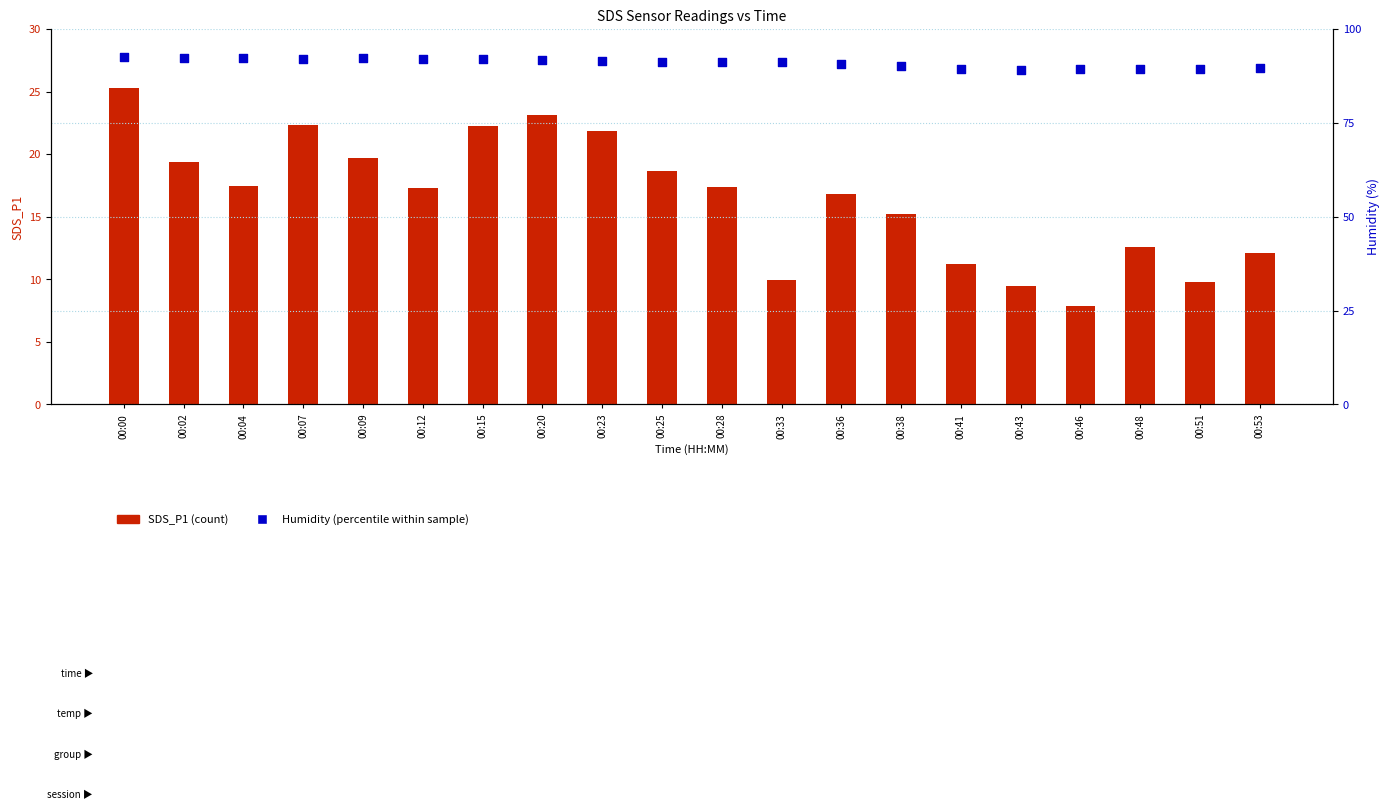

Is the value of Humidity (%) at 00:00 greater than the value of SDS_P1 (count) at 00:07?

Yes